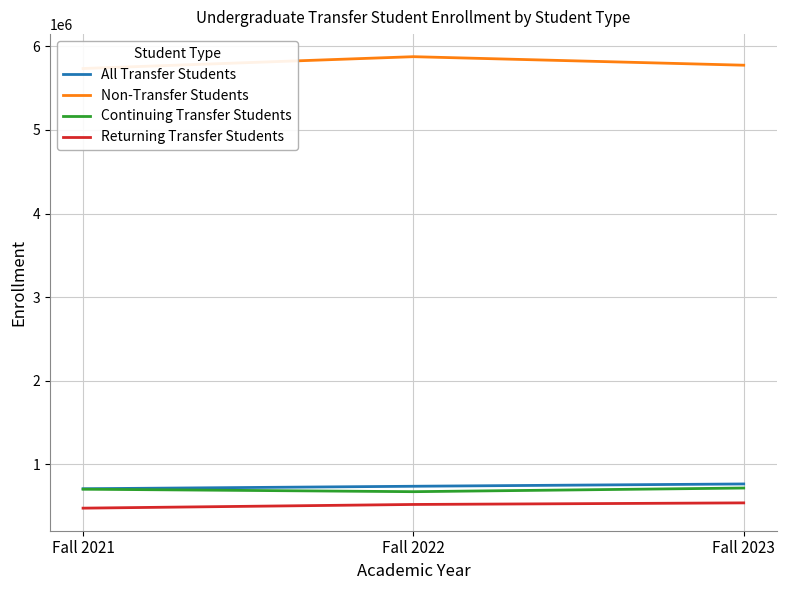

Where does the All Transfer Students series first go above 736287?

Fall 2023